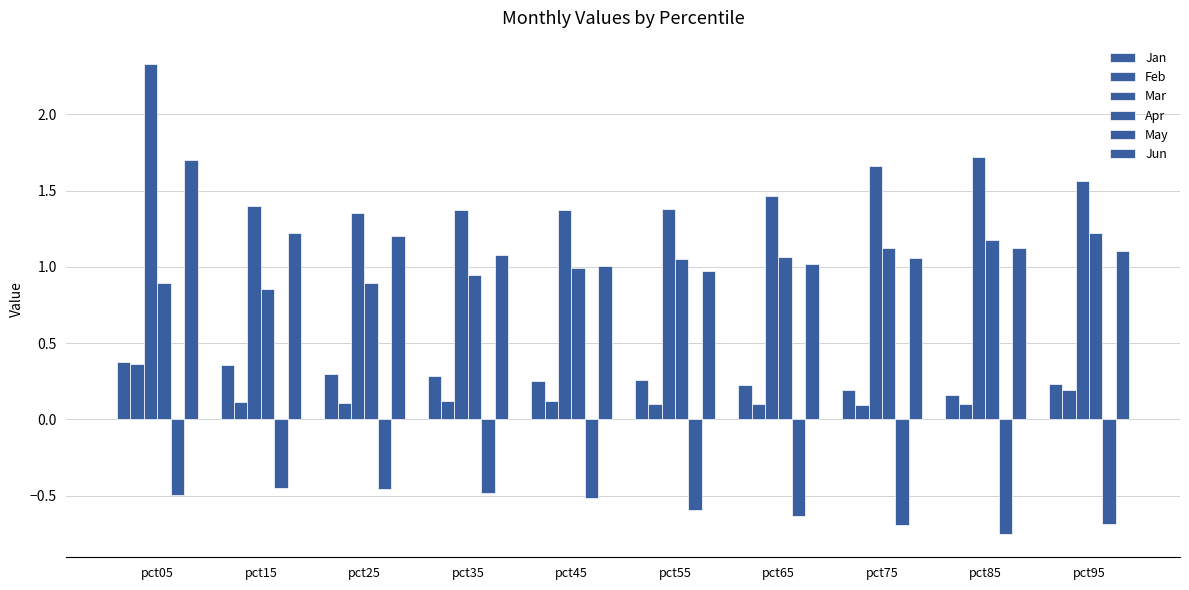

What is the spread (max minus min) of values at pct75?

2.4